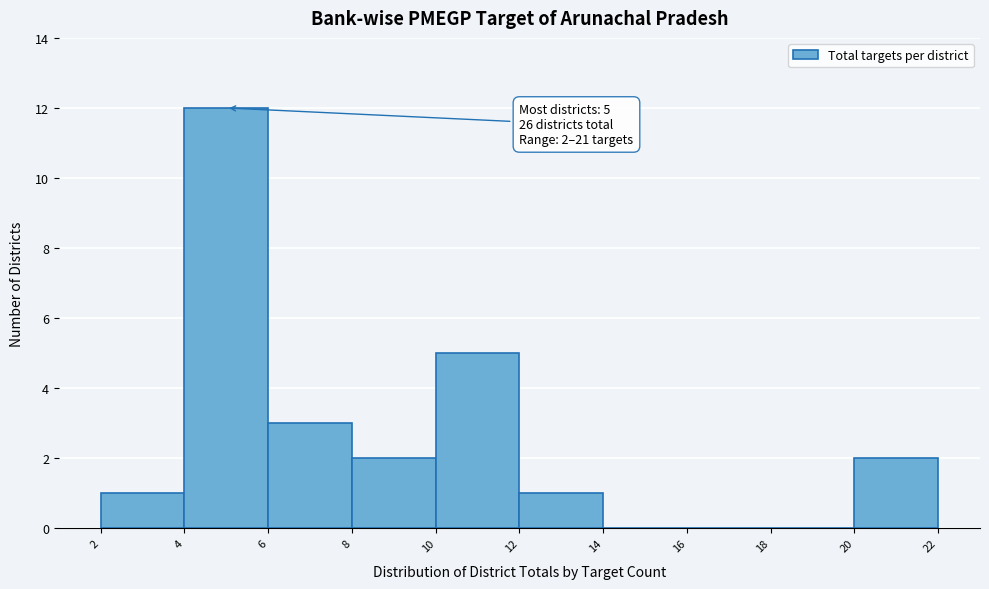

Over which range of the x-axis is the bar tallest?

4 to 6